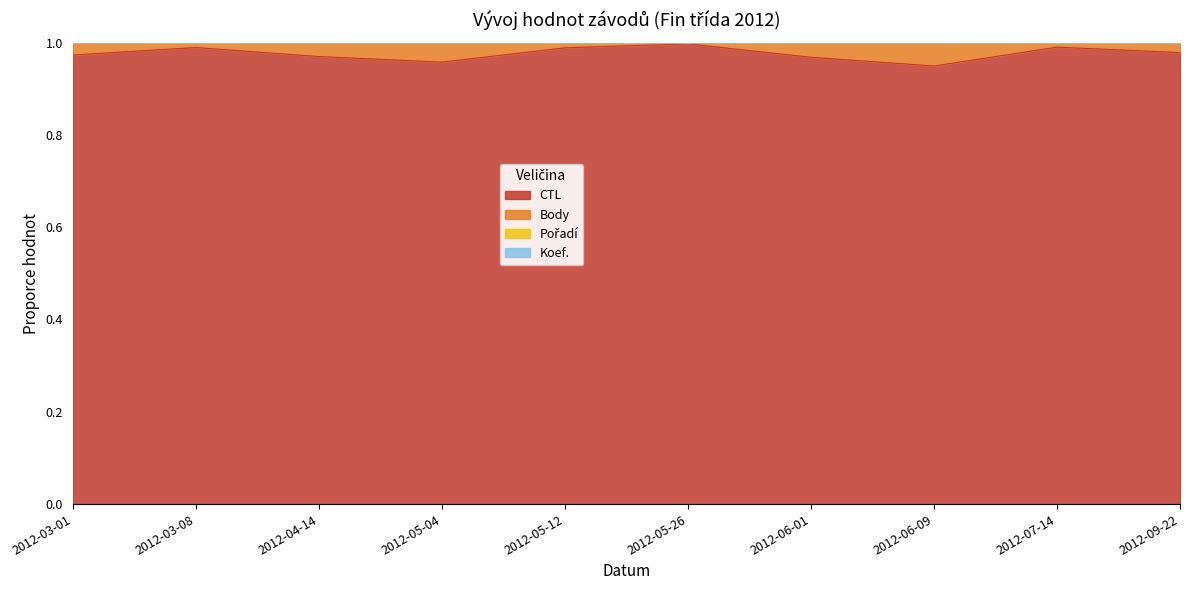

What is the minimum value shown in the chart?

0.9